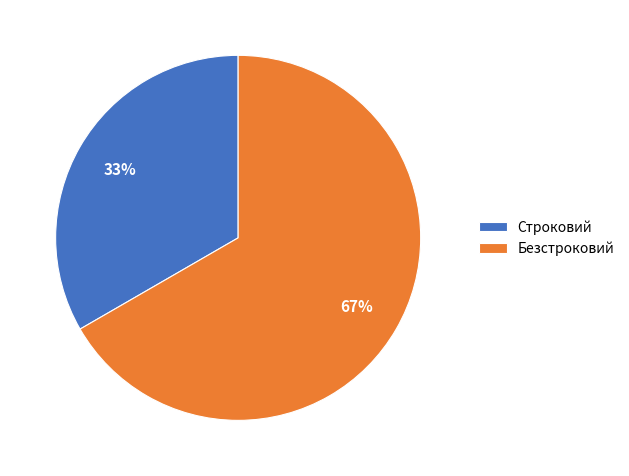

Is the sum of Безстроковий and Строковий greater than half?

Yes